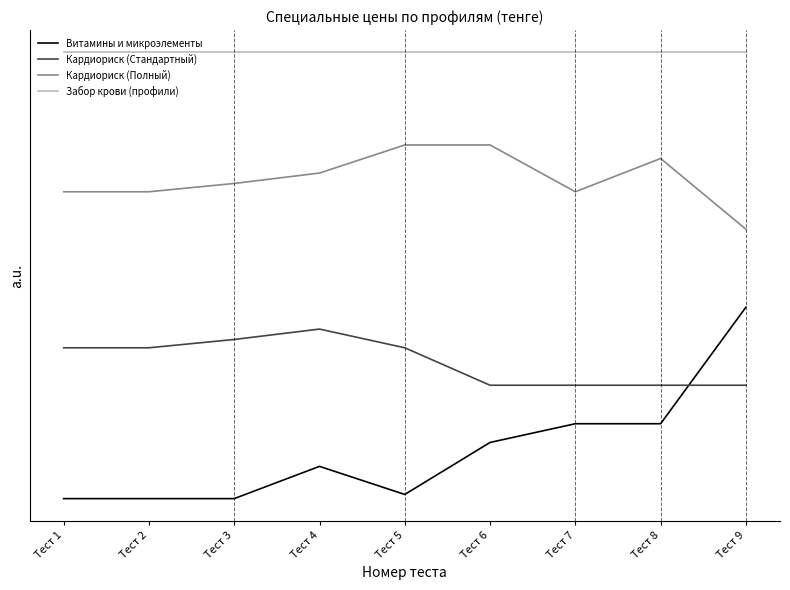

Is this an area chart (filled region under the line)?

No